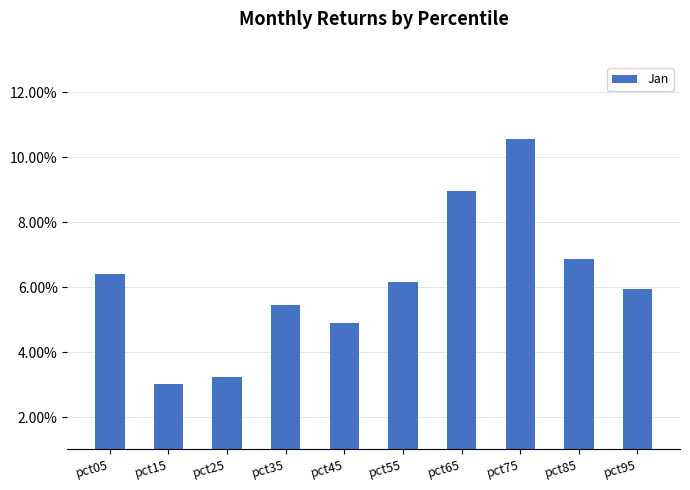

Reading left to right, list all the values displayed in this chart.

pct05=0.1	pct15=0.0	pct25=0.0	pct35=0.1	pct45=0.0	pct55=0.1	pct65=0.1	pct75=0.1	pct85=0.1	pct95=0.1